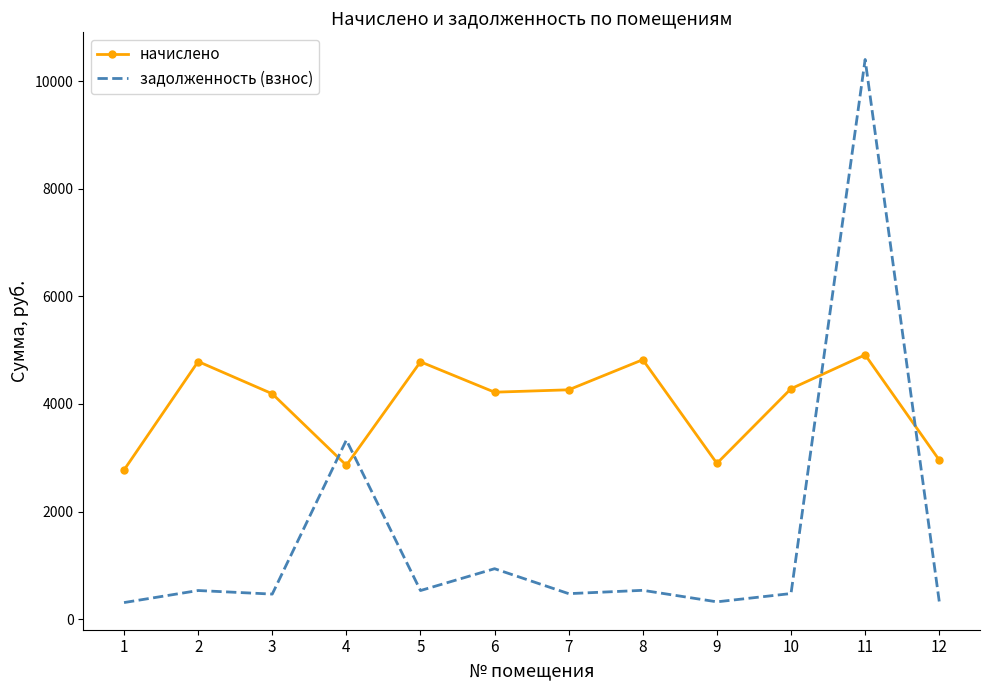

What is the difference between the highest and lowest values at 9?

2574.1